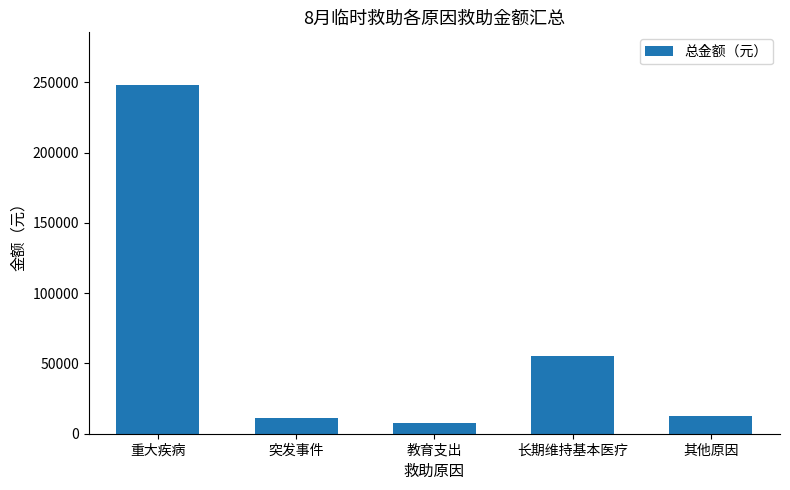

Which category has the lowest value across all series?

教育支出